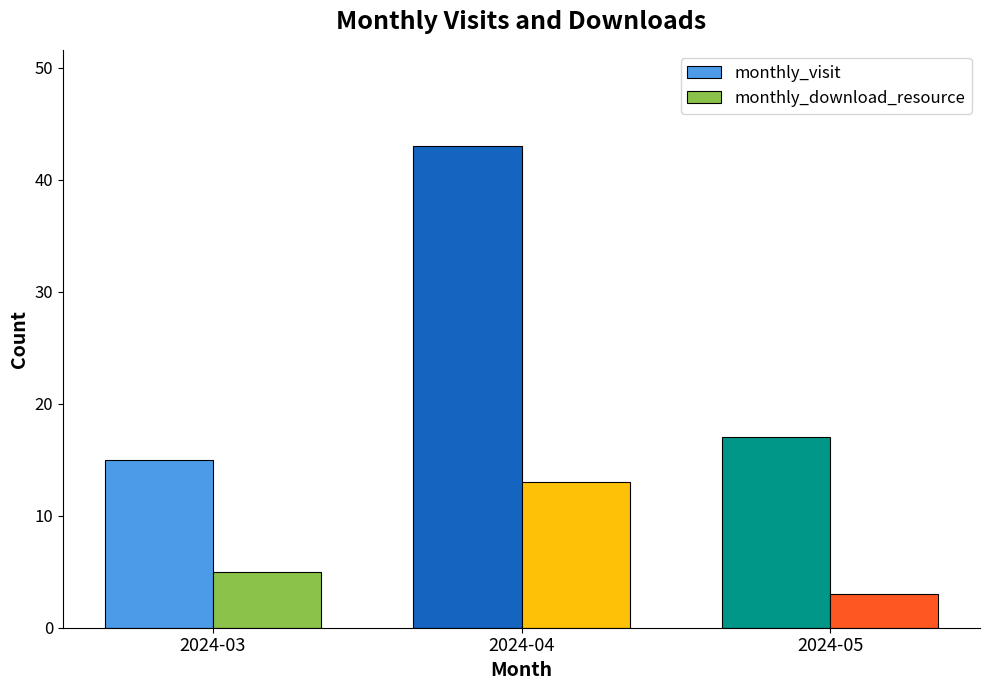

List the series in order of their overall mean, highest first.

monthly_visit, monthly_download_resource